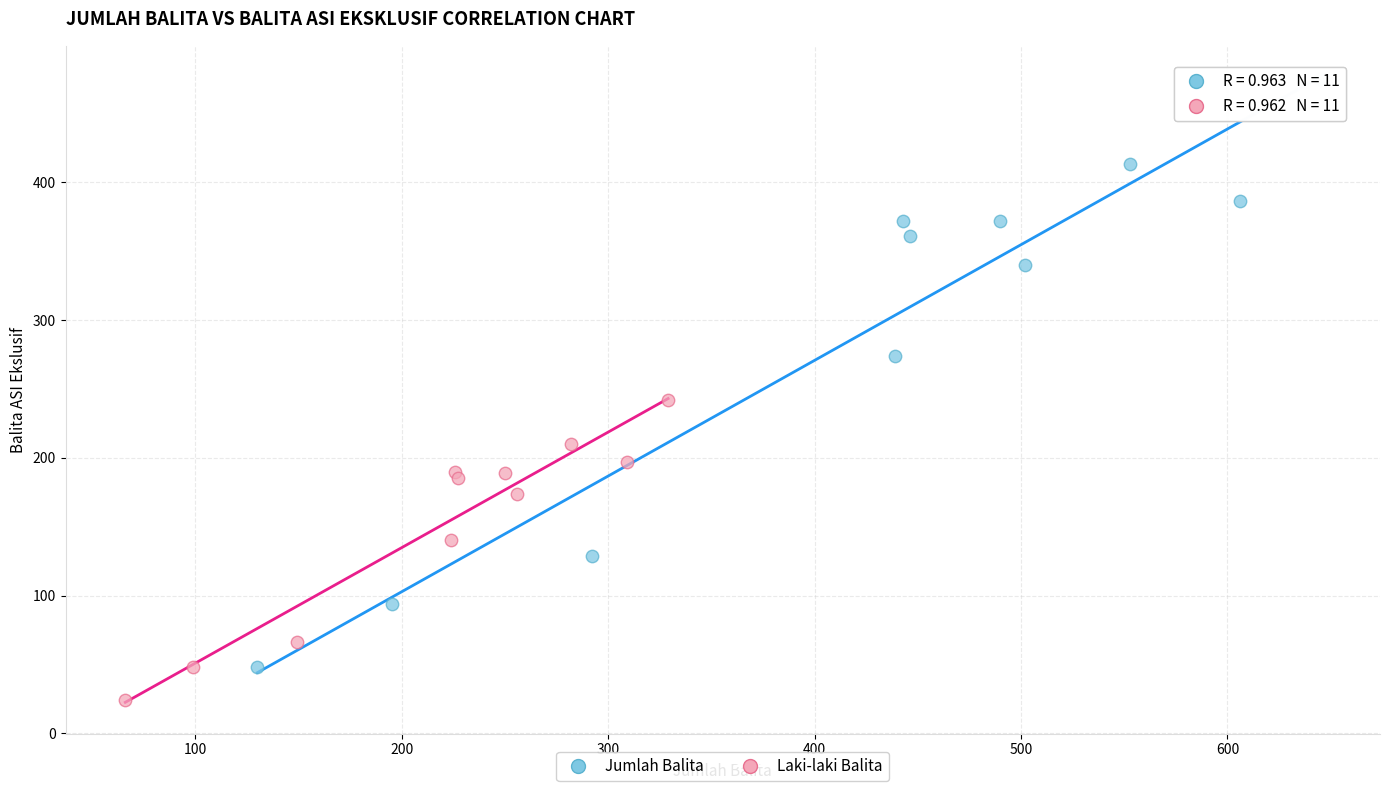

Which series has the largest Y range (max minus min)?

Jumlah Balita